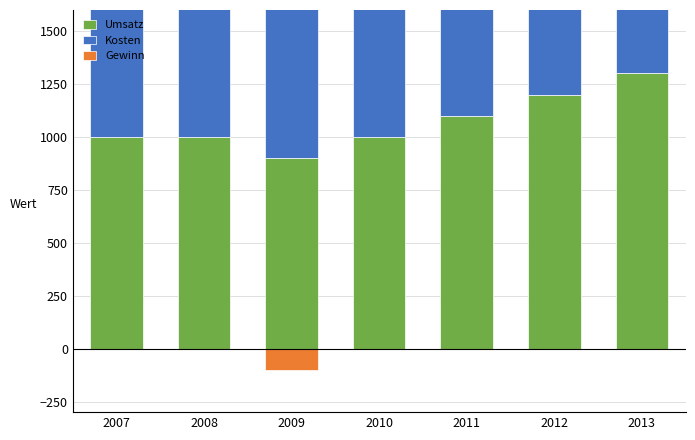

The value of Gewinn at 2010 is 78. True or false?

False